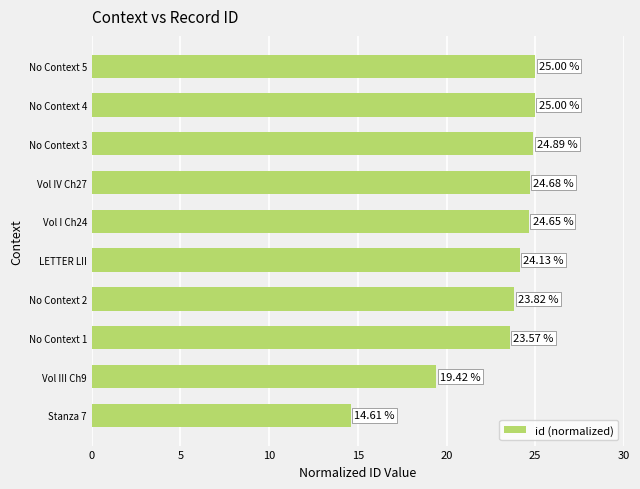

What is the difference between the values at No Context 1 and No Context 3?

1.3